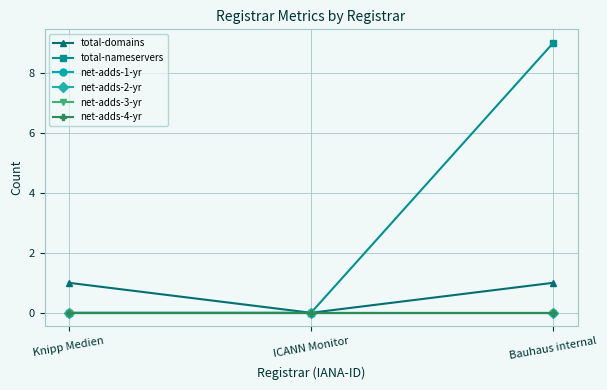

How many lines are shown in the chart?

6